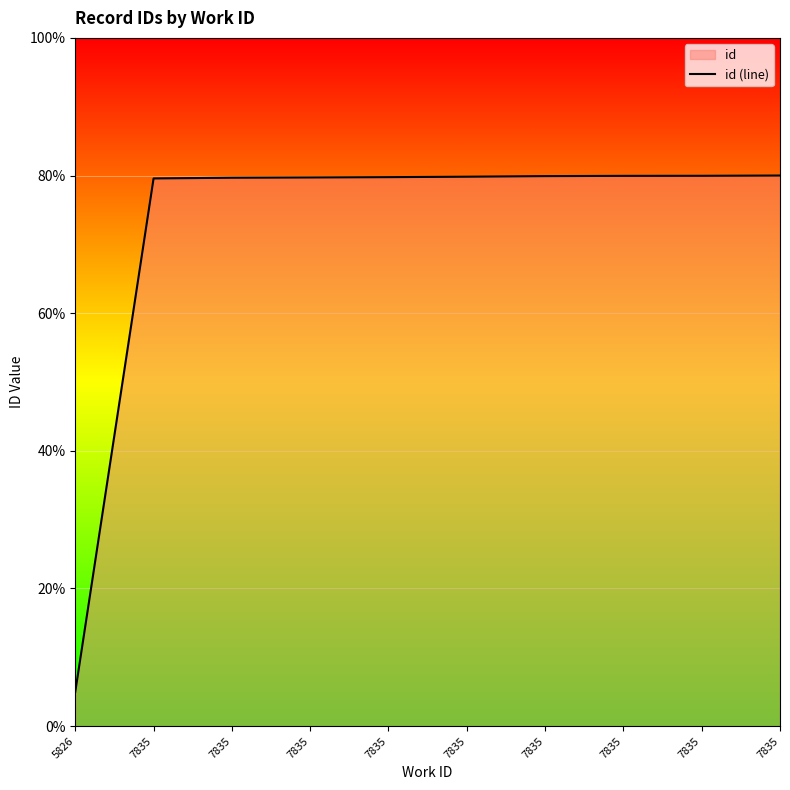

Rank the categories by value from lowest to highest.

5826, 7835, 7835, 7835, 7835, 7835, 7835, 7835, 7835, 7835